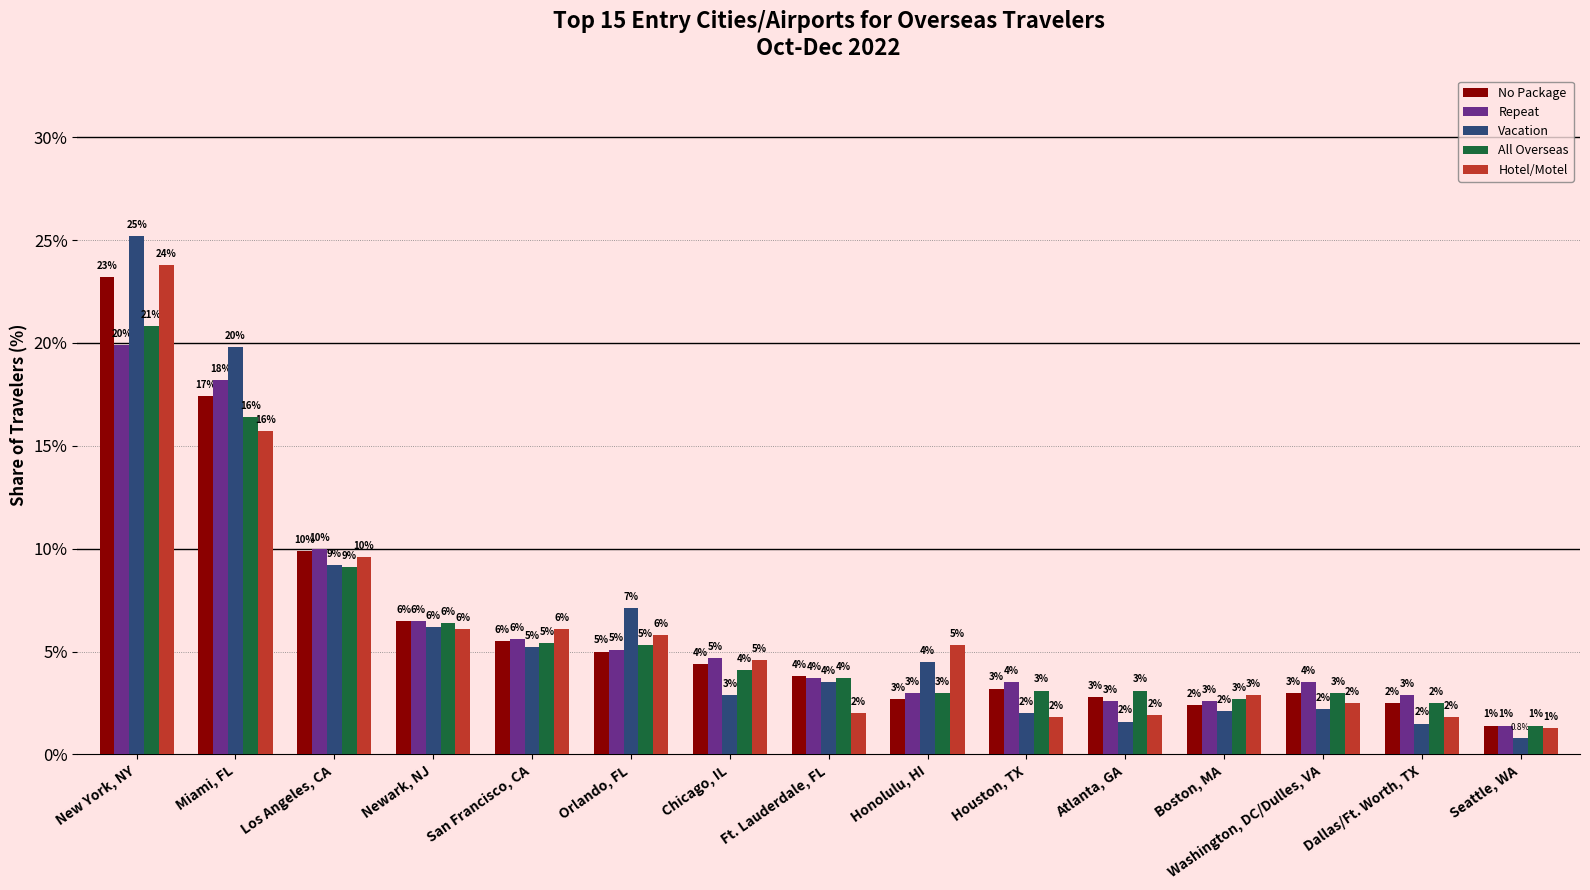

Is it true that No Package equals 10.7 at Newark, NJ?

False